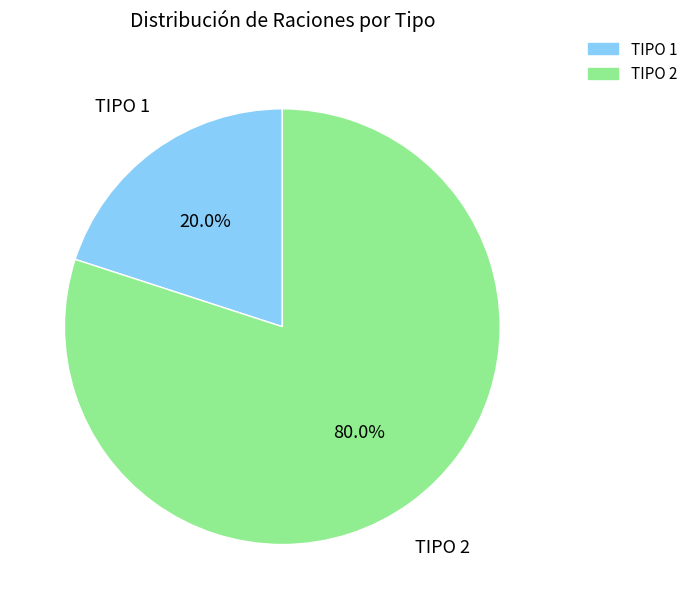

To the nearest percent, what is the average slice percentage?

50%